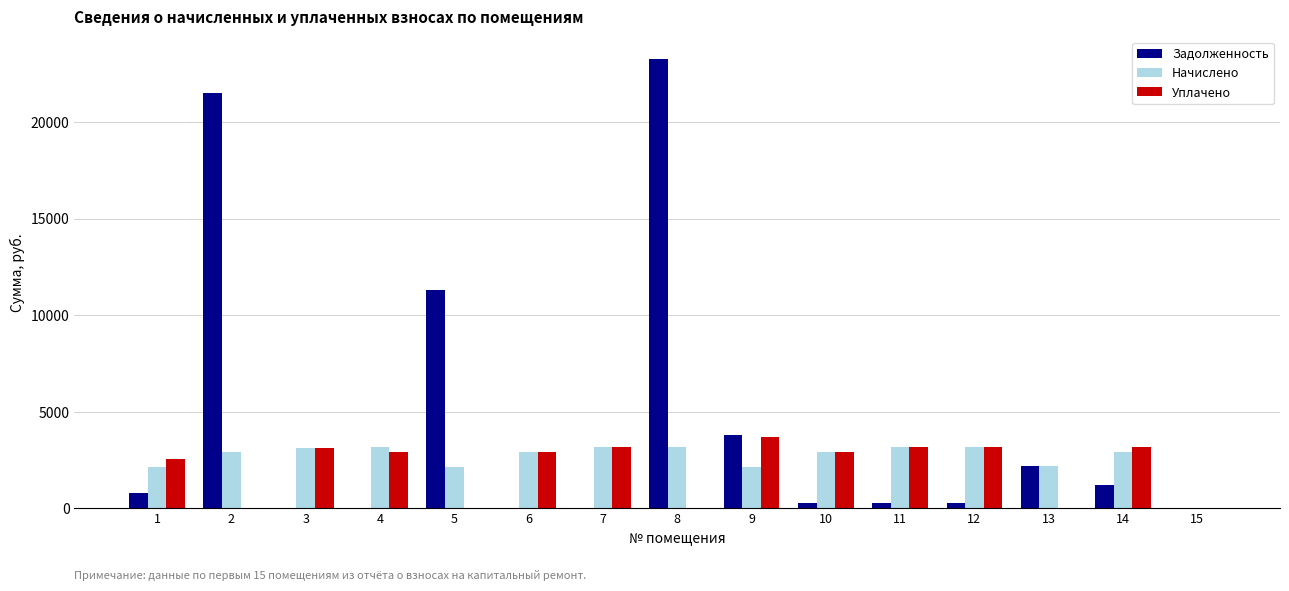

What is the sum of all Уплачено values?

30785.8